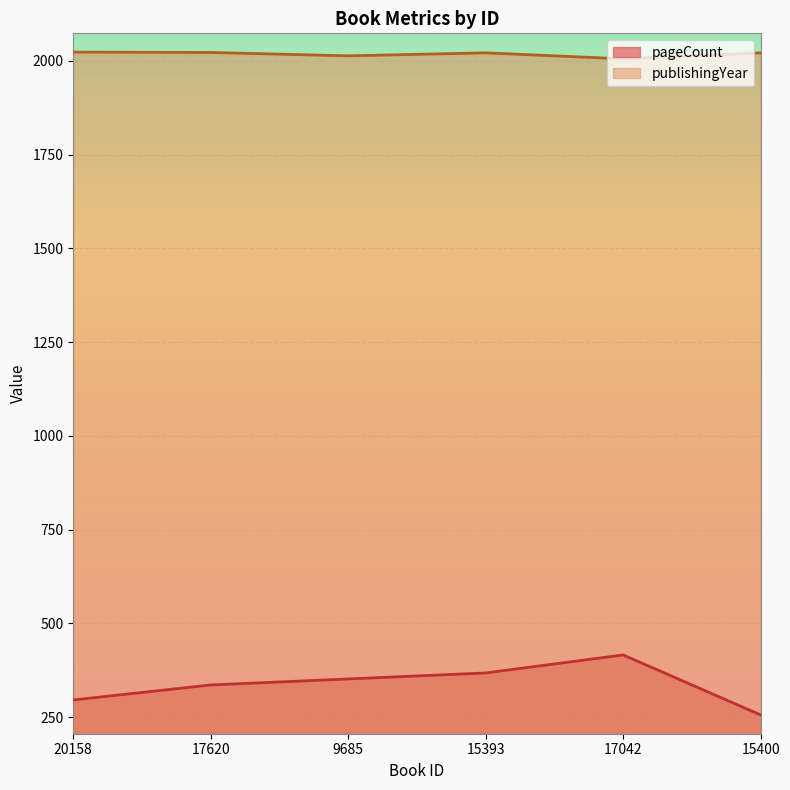

What value does the publishingYear series have at 9685, to the nearest 5?

2015